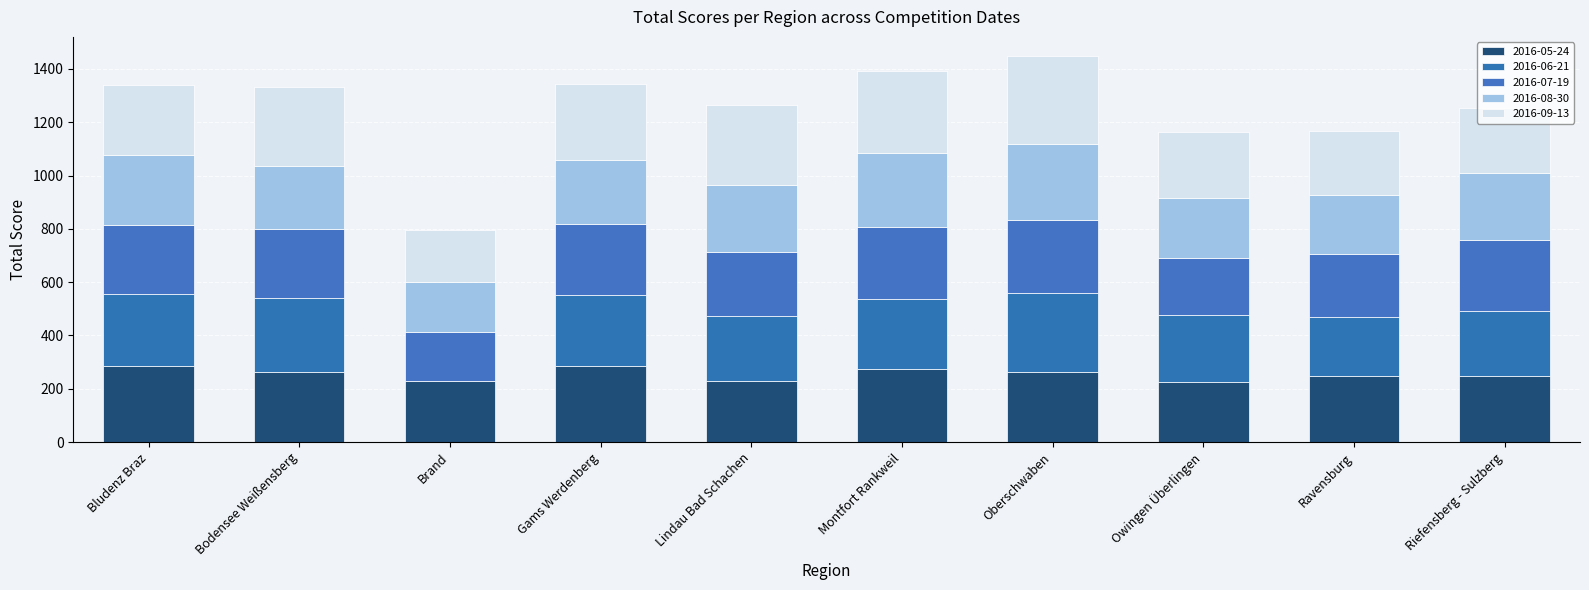

How many data points does each series have?

10